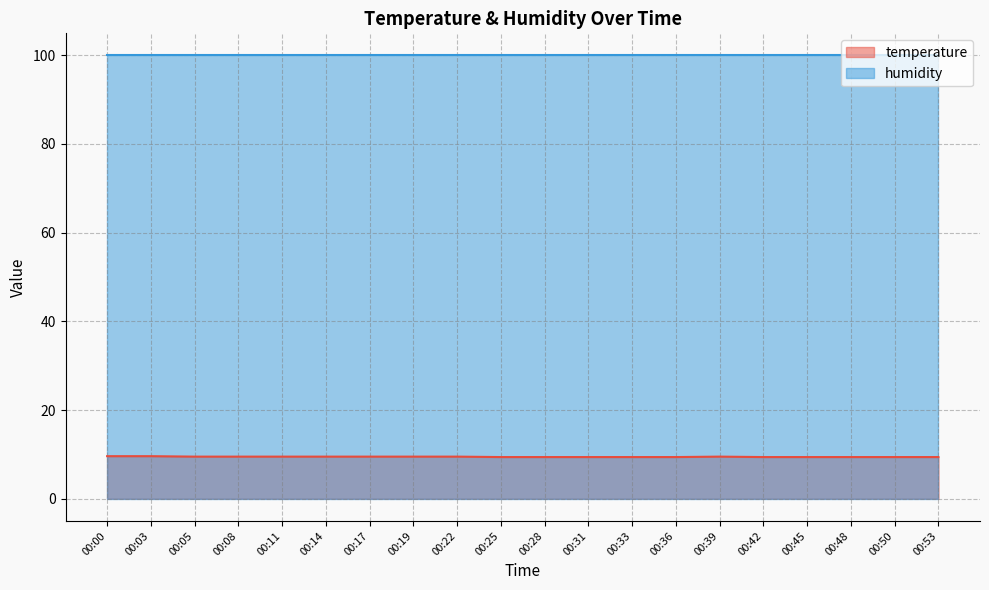

True or false: there are more than 0 points higher than both neighbors.

True